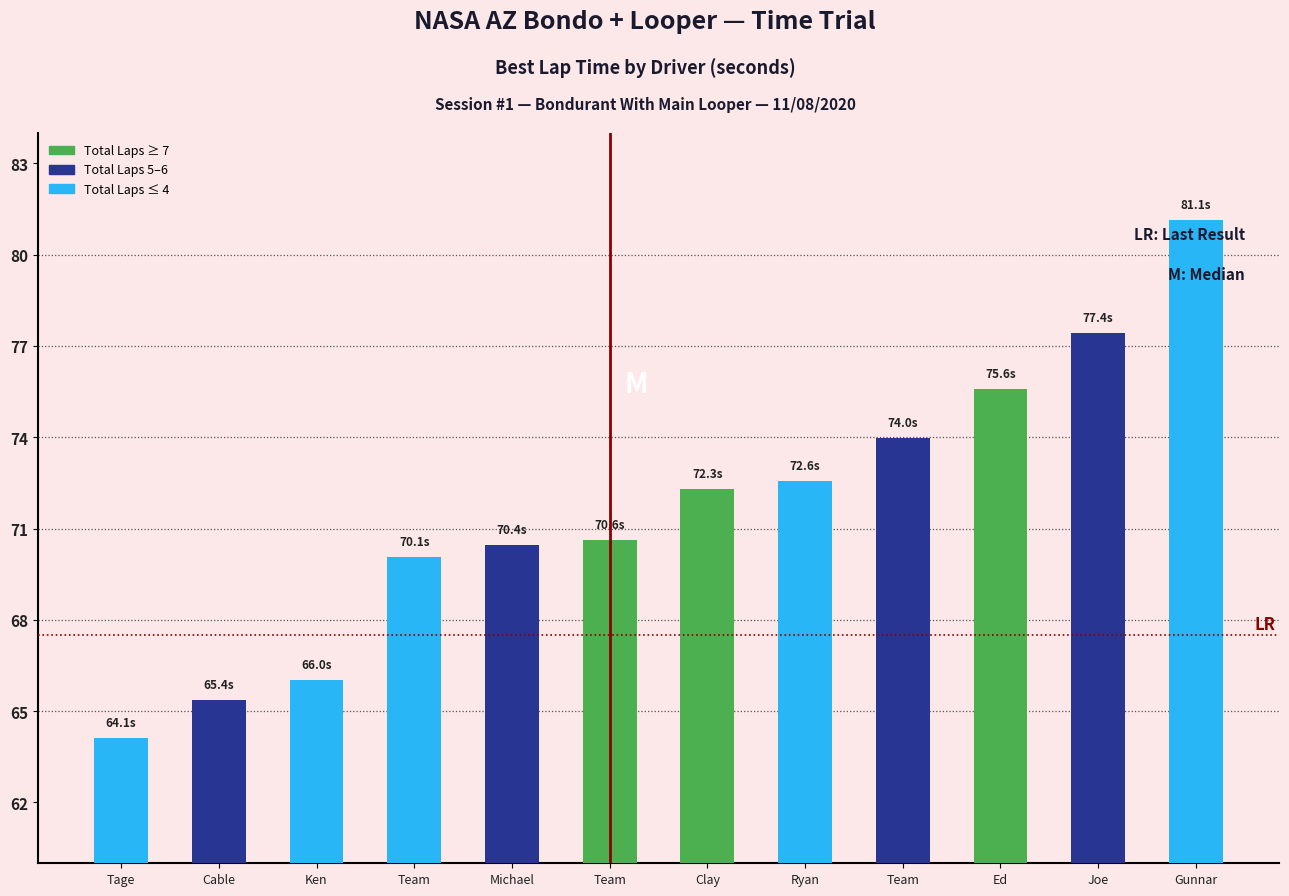

How many series are shown in this chart?

1